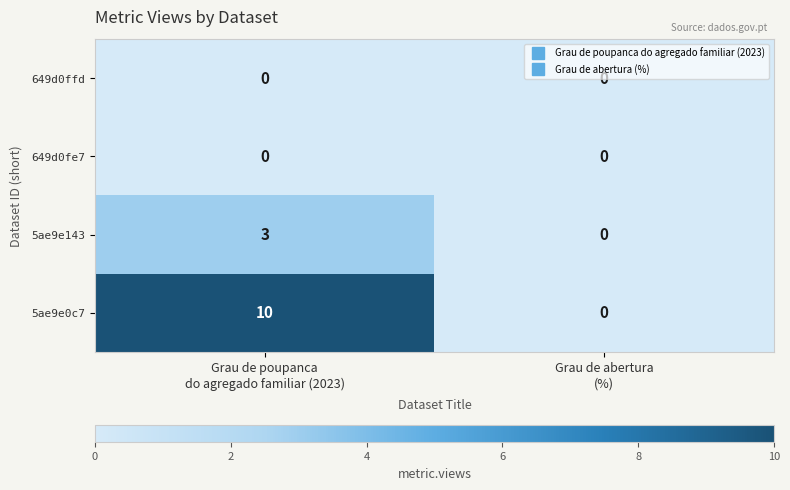

At which category is the sum across all series the highest?

Grau de poupanca
do agregado familiar (2023)